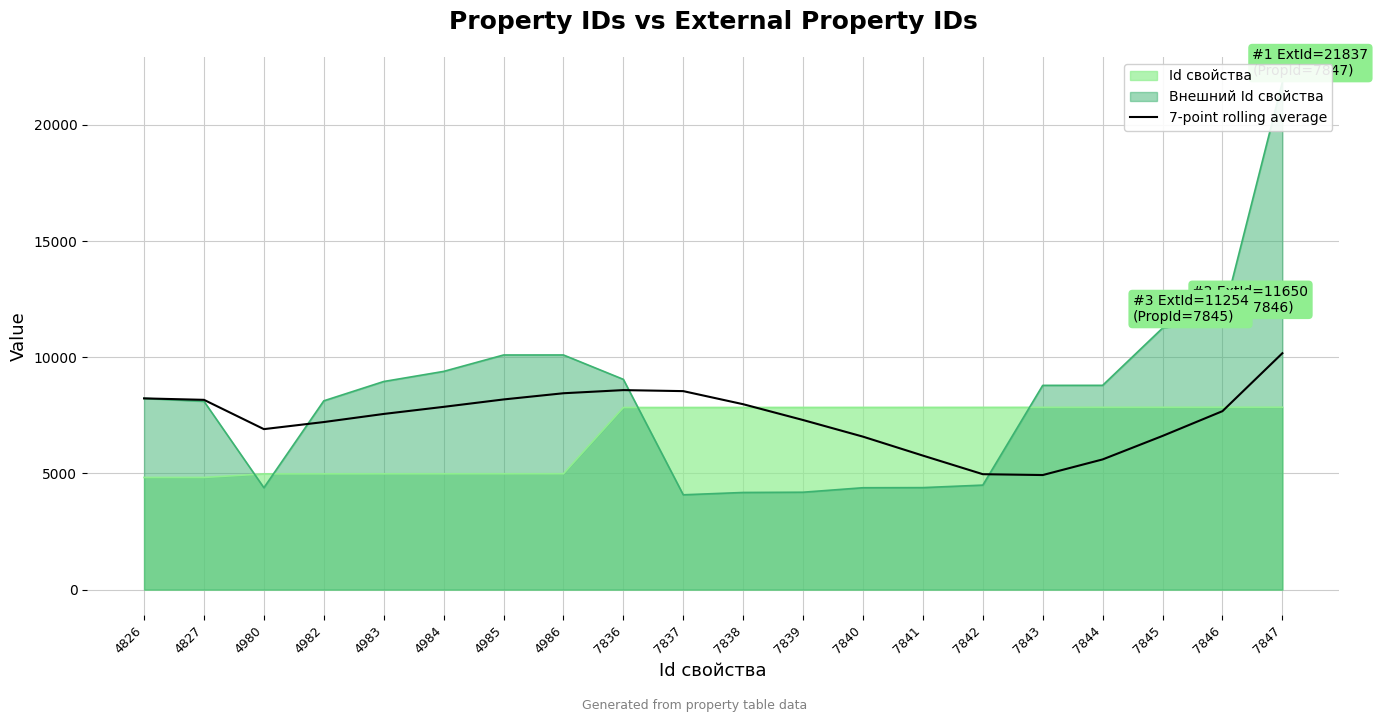

What is the change in value from 4985 to 7837?

+358.1